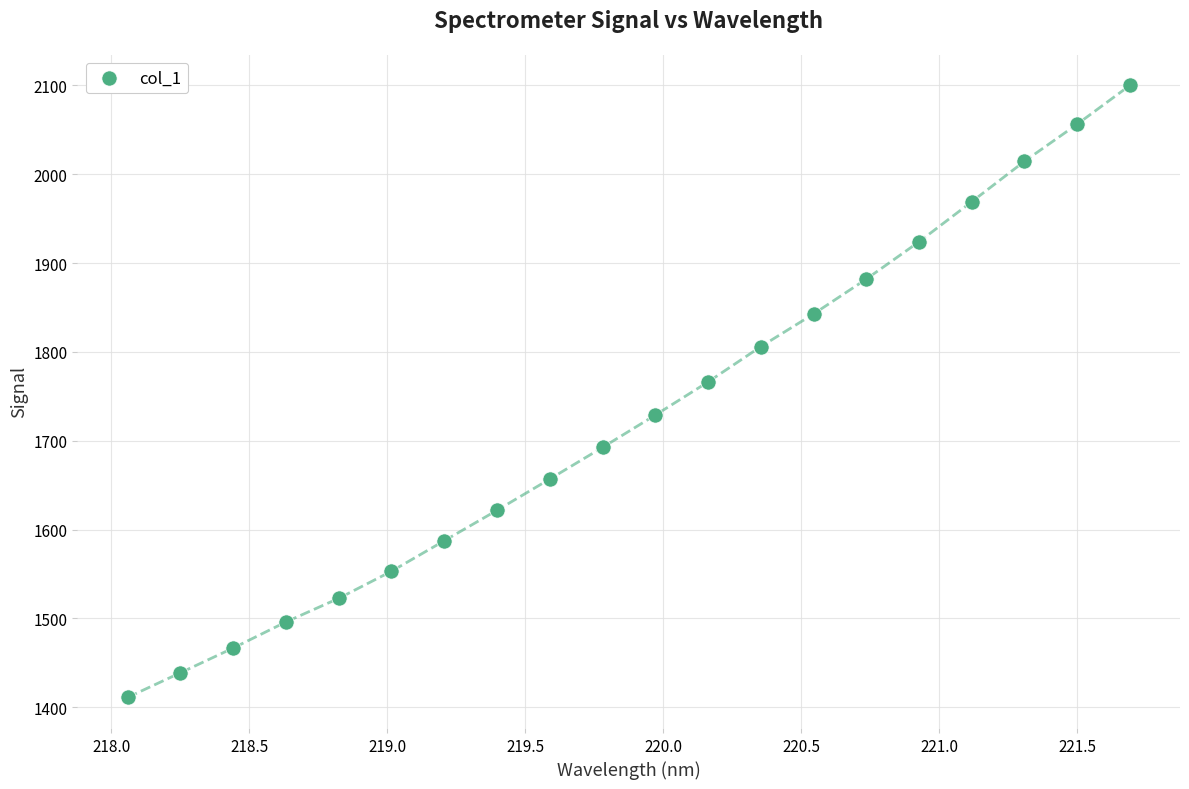

What is the range of Y values (max minus min)?

689.1